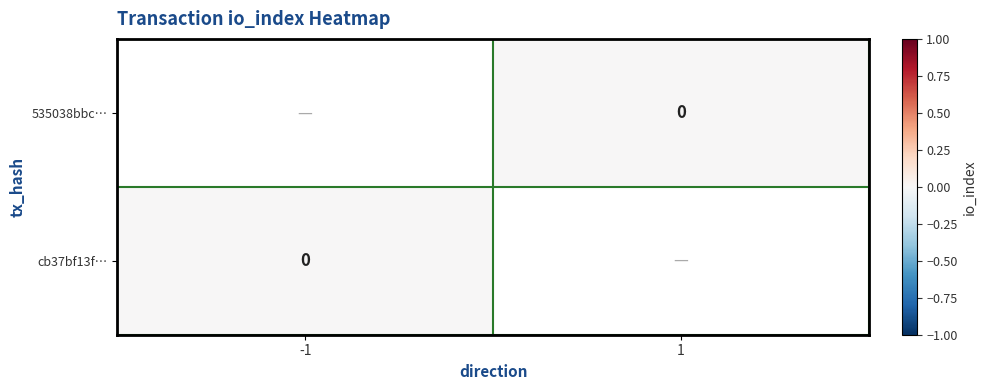

How many distinct data groups are displayed?

2